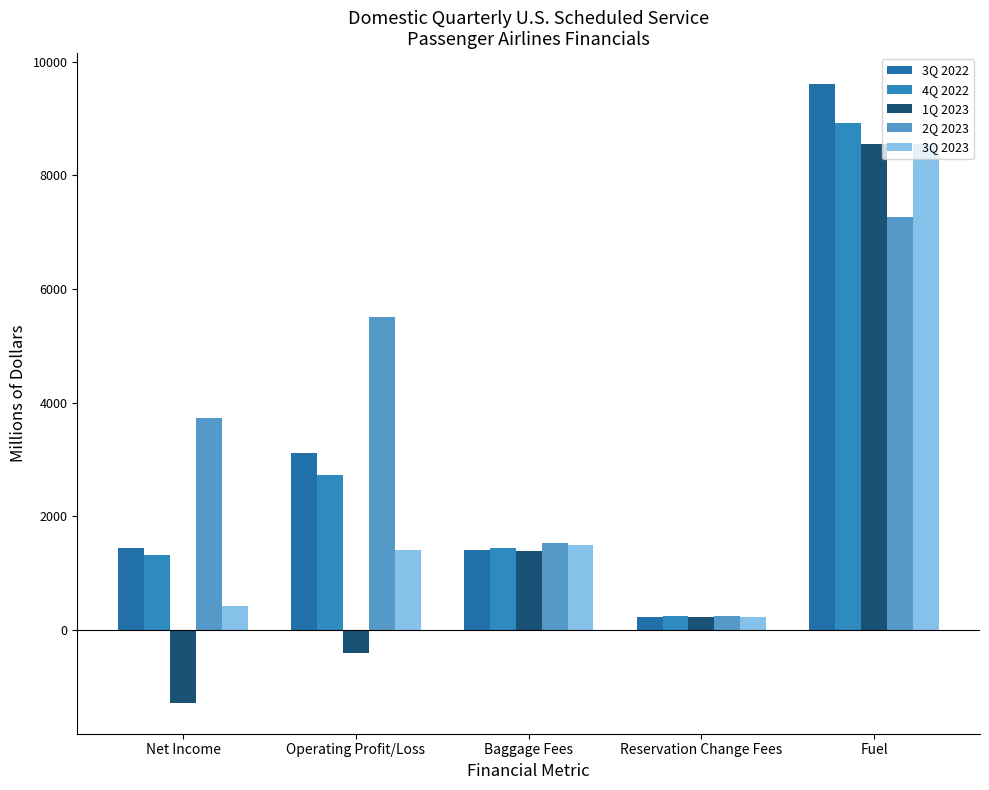

What is the label of the 2nd bar from the left?

Operating Profit/Loss